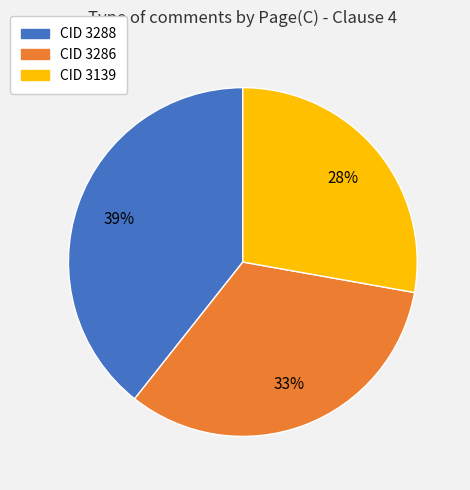

To the nearest percent, what is the average slice percentage?

33%